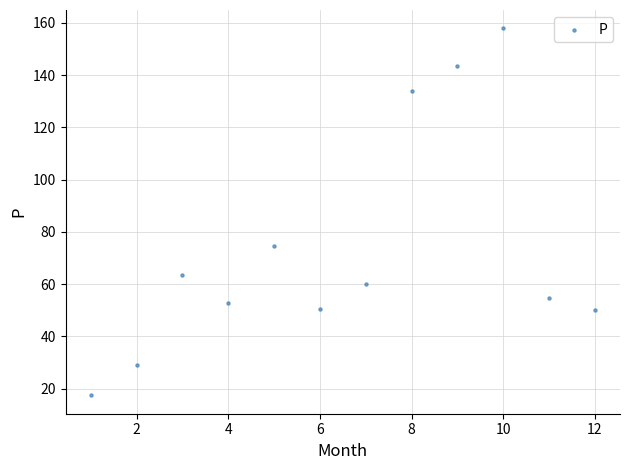

What is the average X value?

6.5